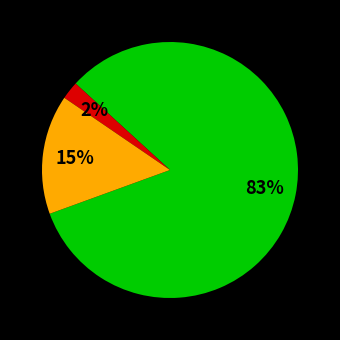

Is there a majority slice in this chart?

Yes